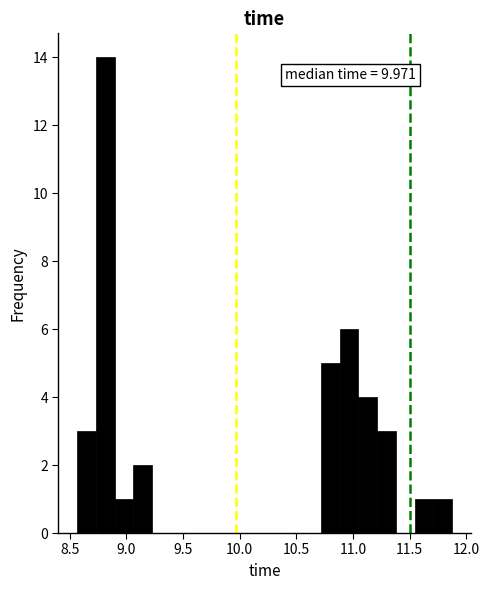

Read against the x-axis, roughly where is the centre of the tallest bar?

8.80